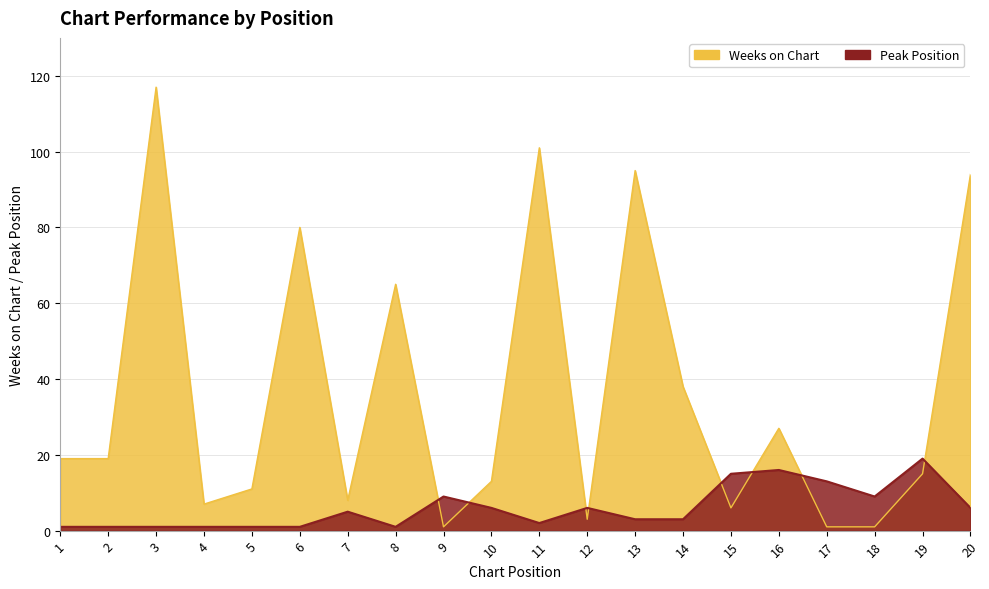

What is the highest value of the Peak Position series?

19